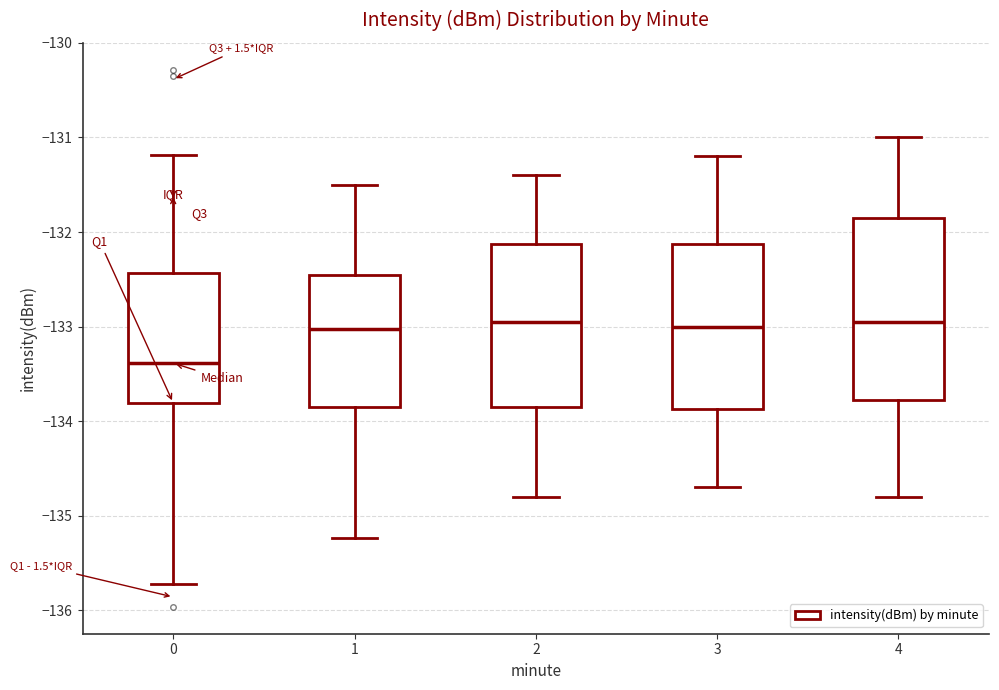

Which box is the tallest, from its lower edge to its upper edge?

4